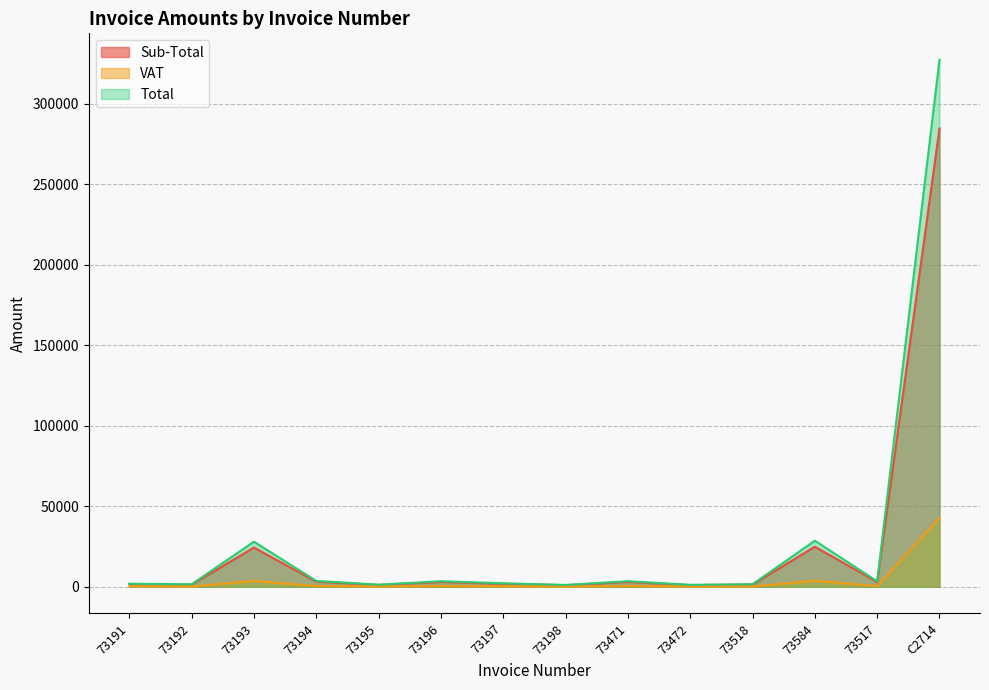

Which has a higher value, 73584 or 73196?

73584